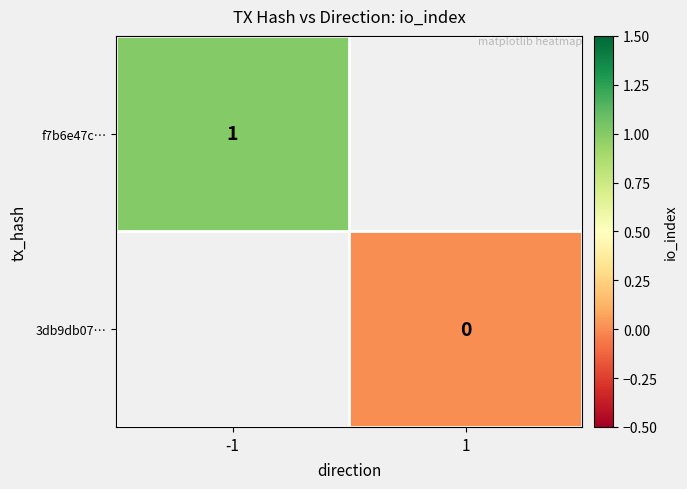

Is it true that f7b6e47c… equals 1.3 at -1?

False